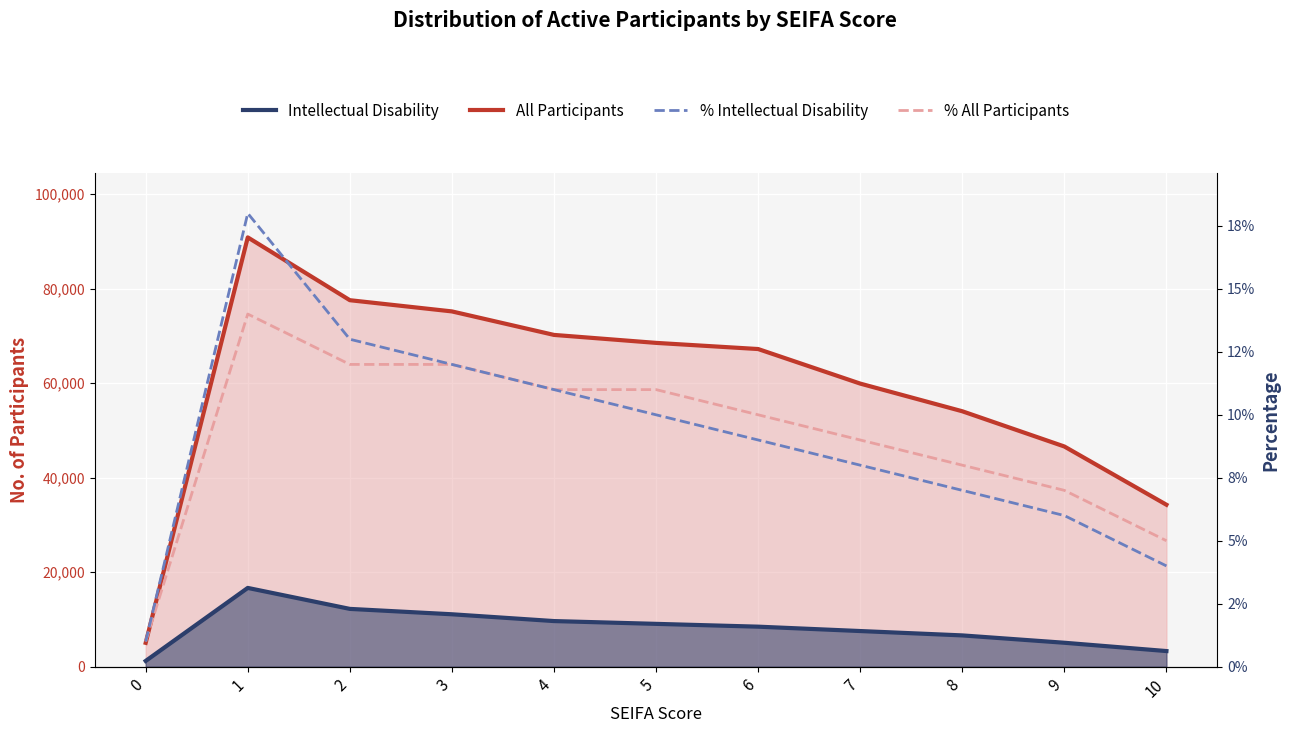

How many interior local peaks does the Intellectual Disability series have?

1